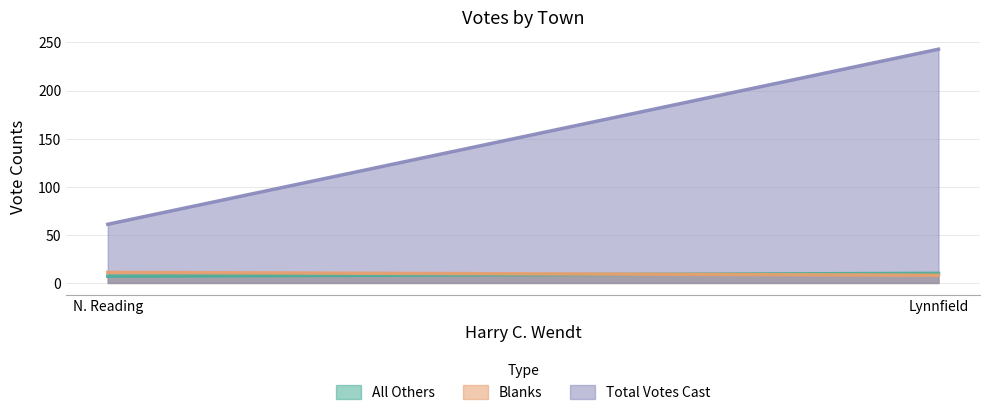

Is it true that Blanks equals 4 at N. Reading?

False